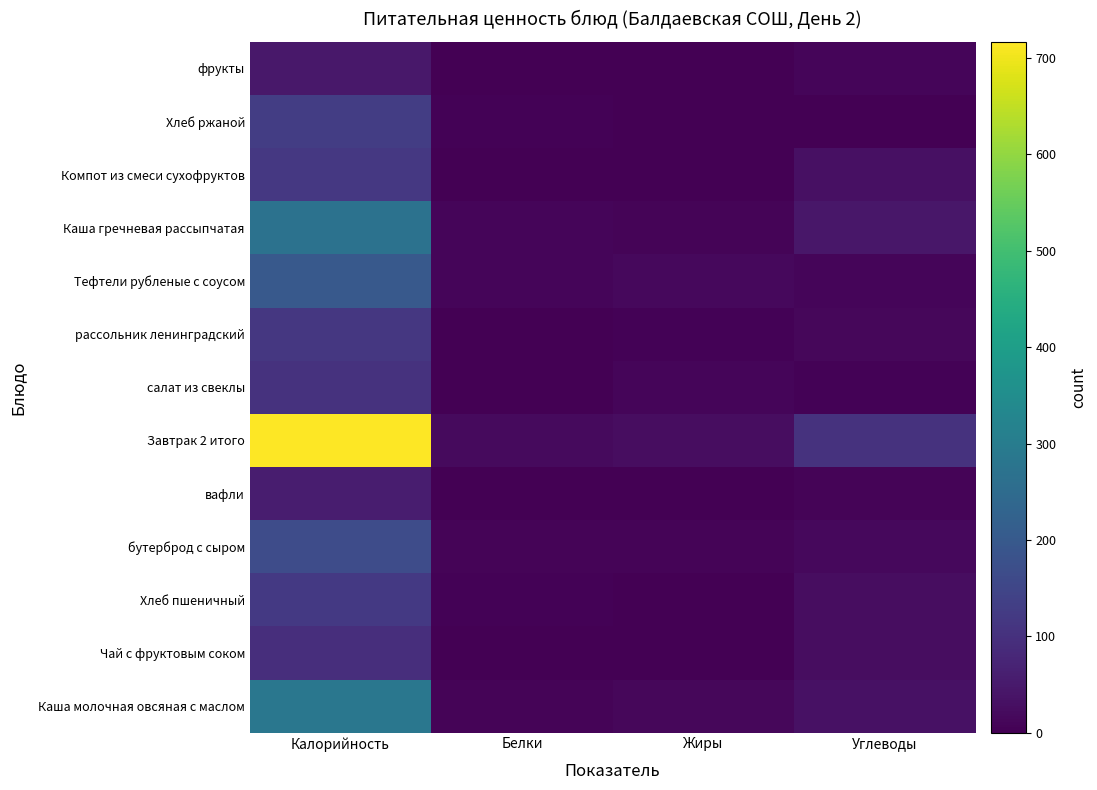

How many data points does each series have?

4